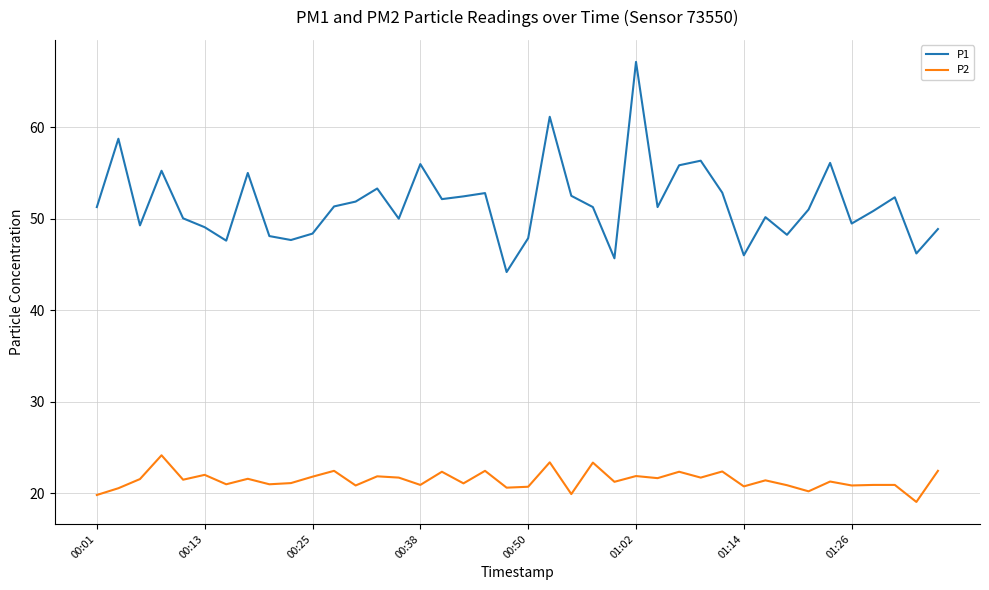

What is the difference between the maximum and minimum values in the P1 series?

23.0